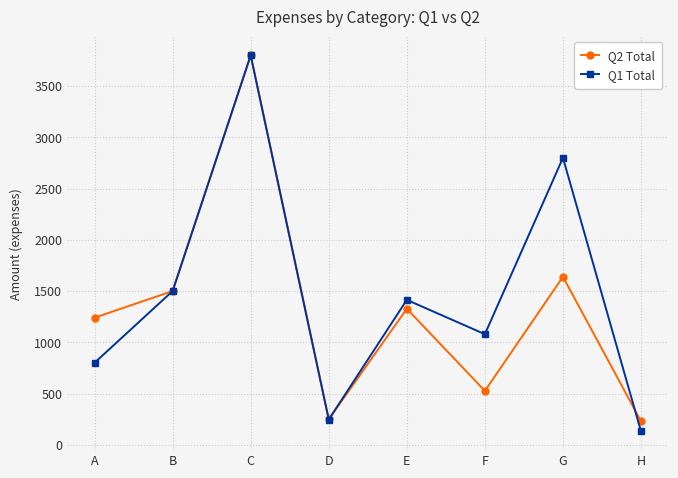

List the labels in order of Q1 Total value, smallest first.

H, D, A, F, E, B, G, C